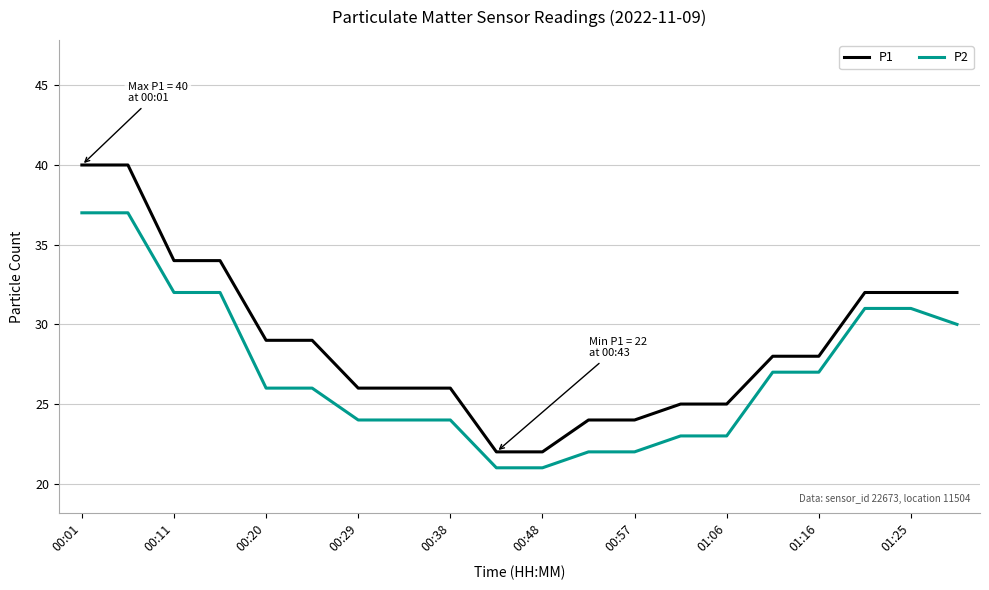

True or false: P1 and P2 cross at least once.

False